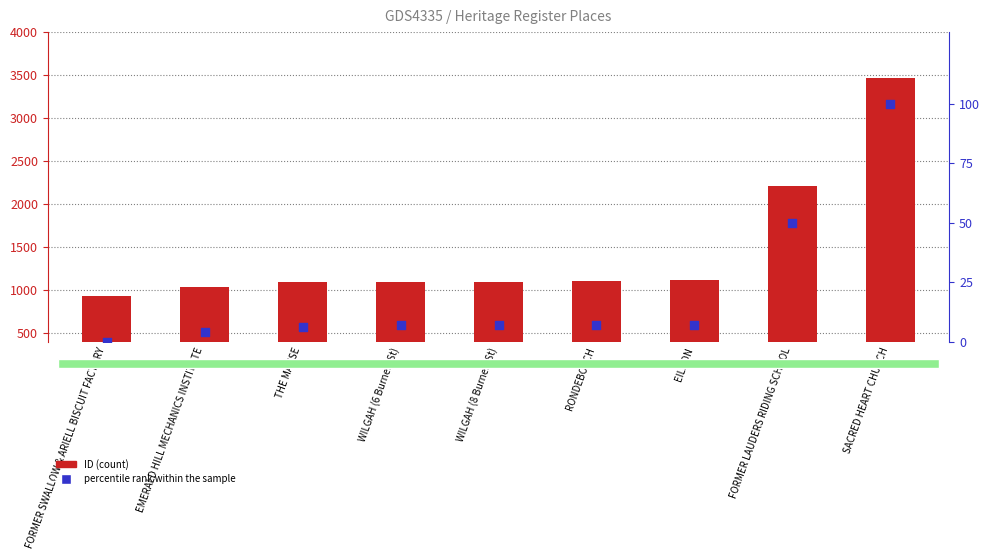

Which series has the largest total across all categories?

ID